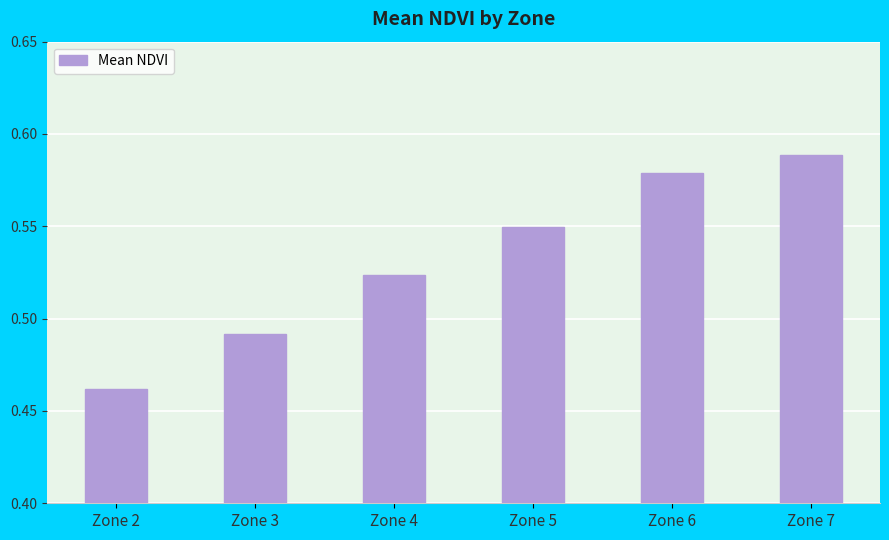

How many series are shown in this chart?

1